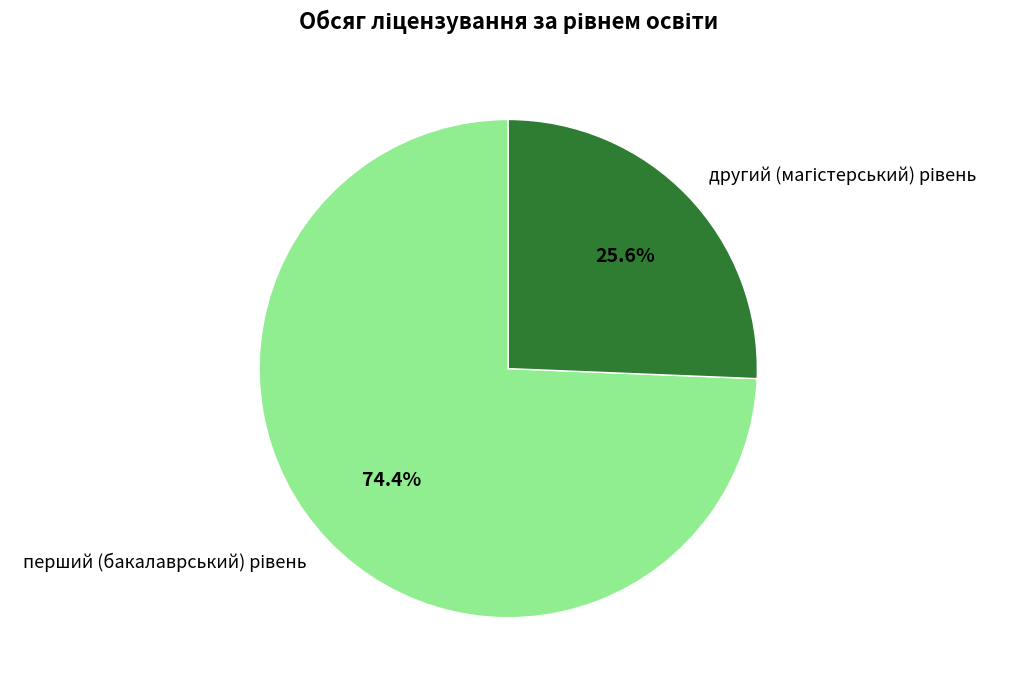

Do перший (бакалаврський) рівень and другий (магістерський) рівень together represent more than half of the pie?

Yes